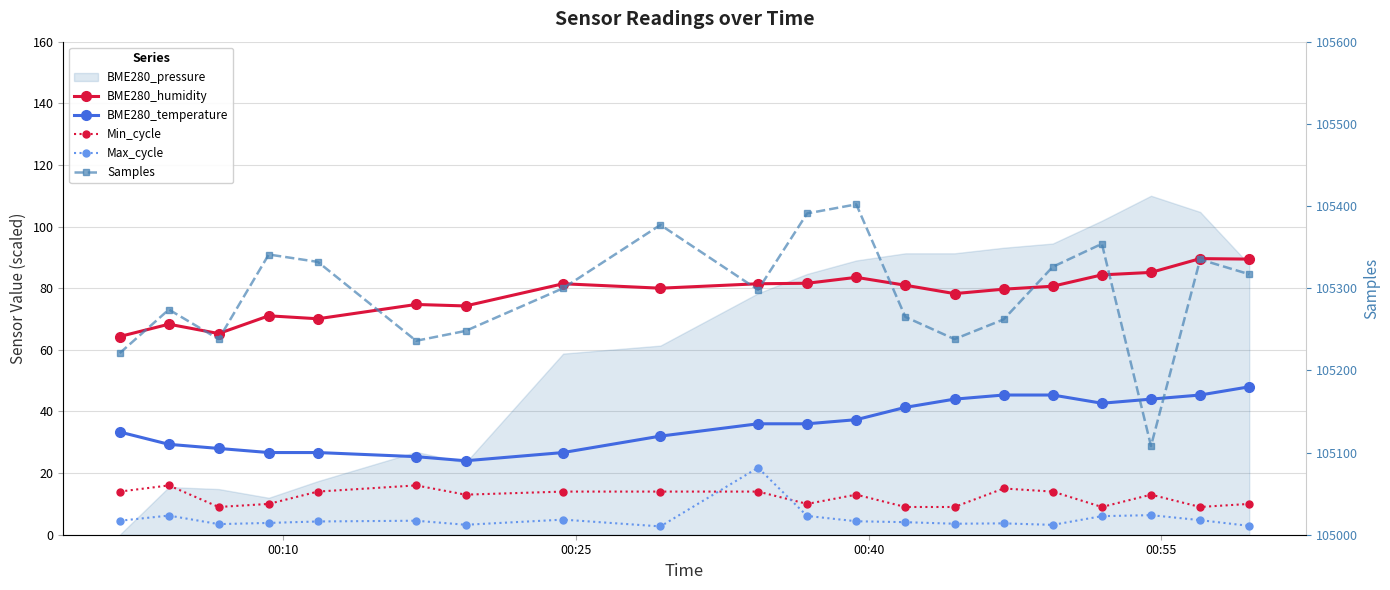

Does the chart have visible grid lines?

Yes